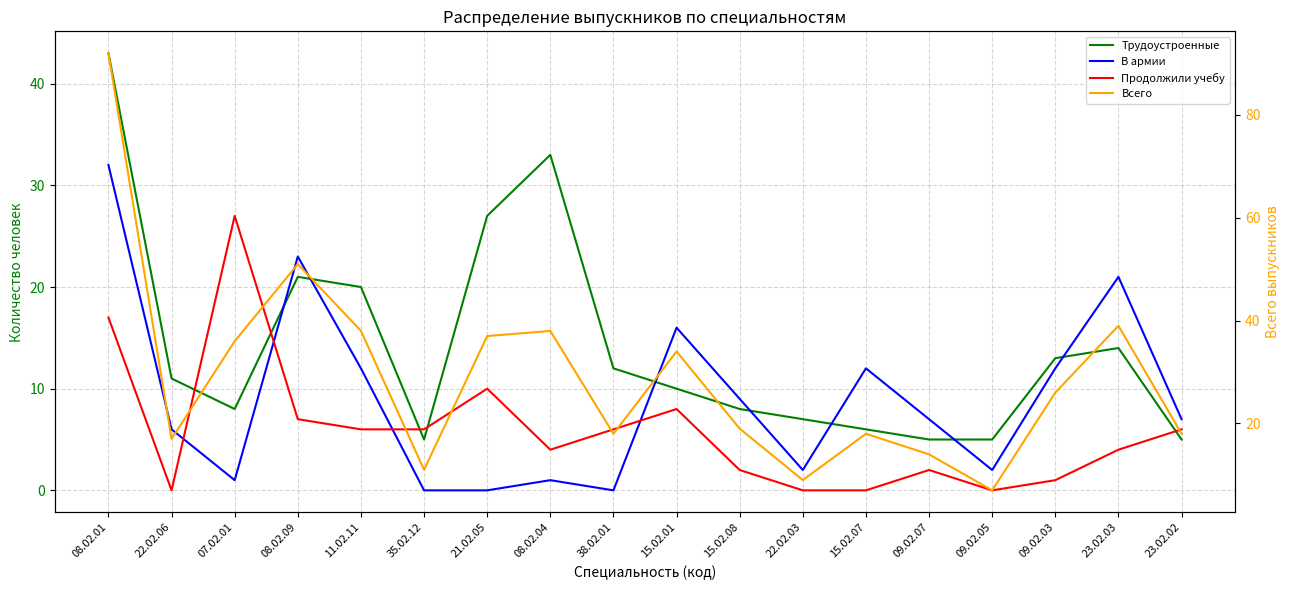

How many interior local peaks does the Всего series have?

5